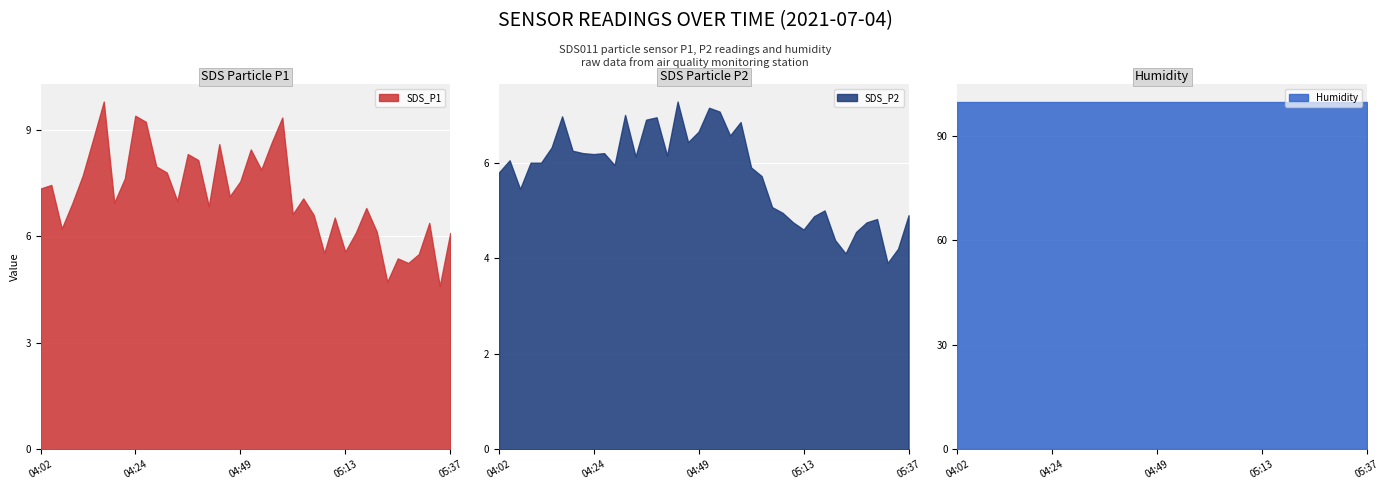

At which label is SDS_P1 closest to 7?

04:34